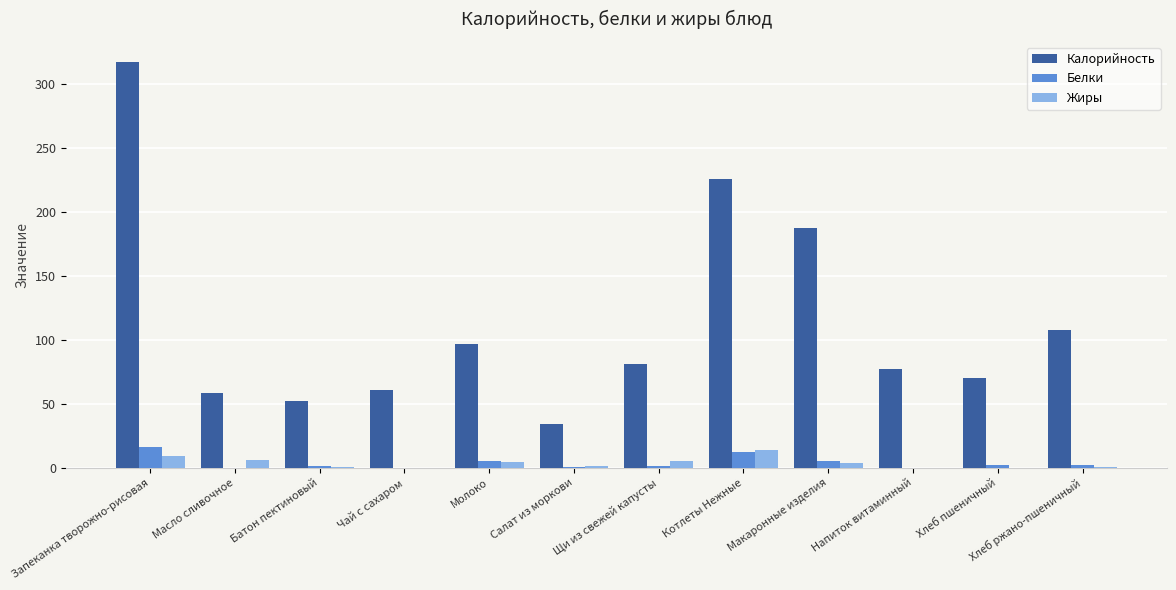

What is the sum of all Жиры values?

46.2